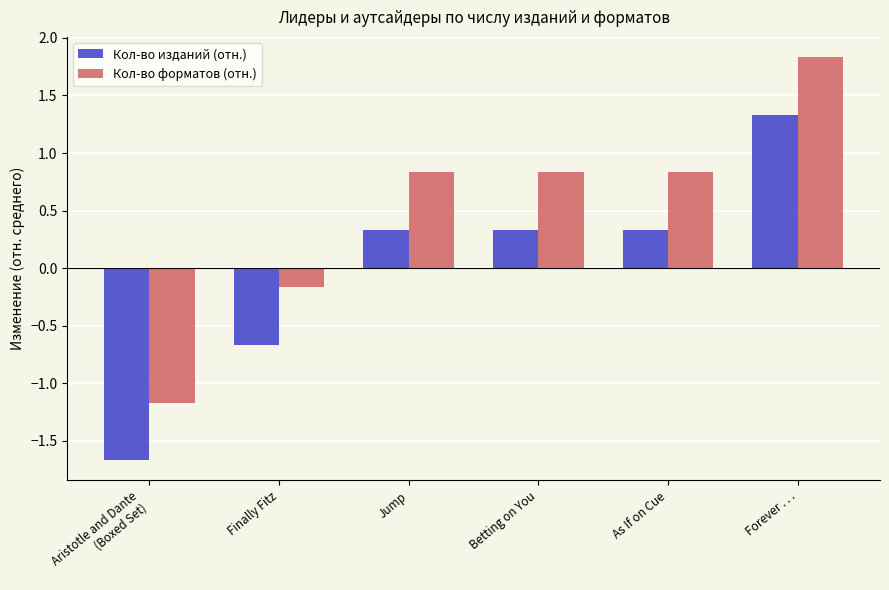

What is the total value across all series at As If on Cue?

1.2